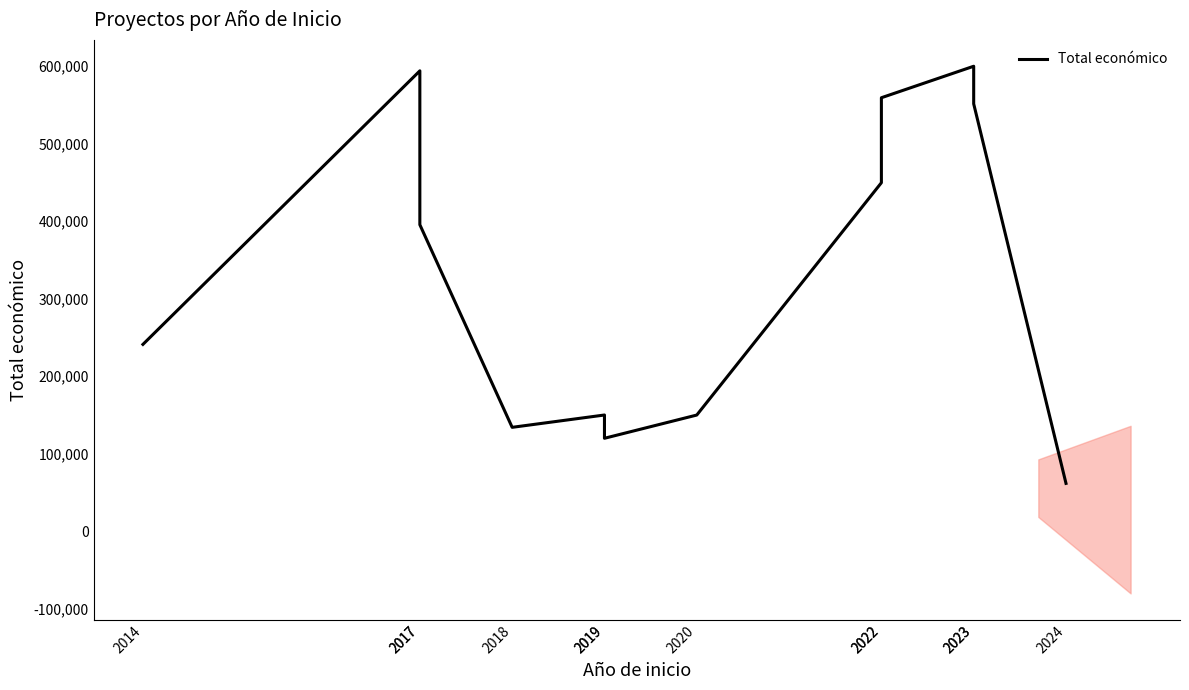

Does the chart display data point markers on the line(s)?

No